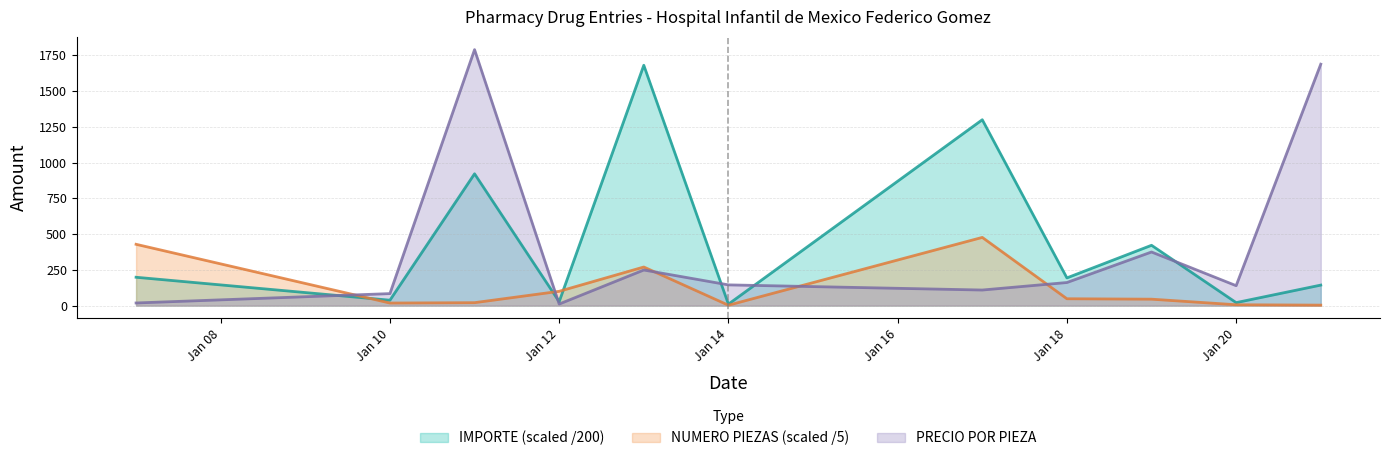

Reading left to right, what are all the values shown in this chart?

IMPORTE: 198.3	37.8	921.9	27.5	1680.8	10.2	1299.8	193.8	421.9	20.9	143.5
PRECIO POR PIEZA: 18.5	84.0	1790.0	11.0	249.0	145.0	109.0	161.5	375.0	139.4	1688.4
NUMERO PIEZAS: 428.8	18.0	20.6	100.0	270.0	2.8	477.0	48.0	45.0	6.0	3.4